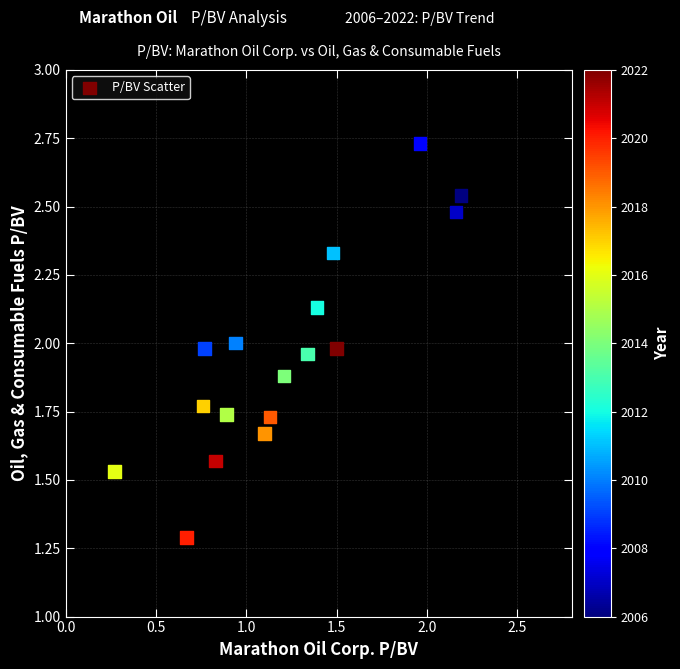

What is the range of Y values (max minus min)?

1.4